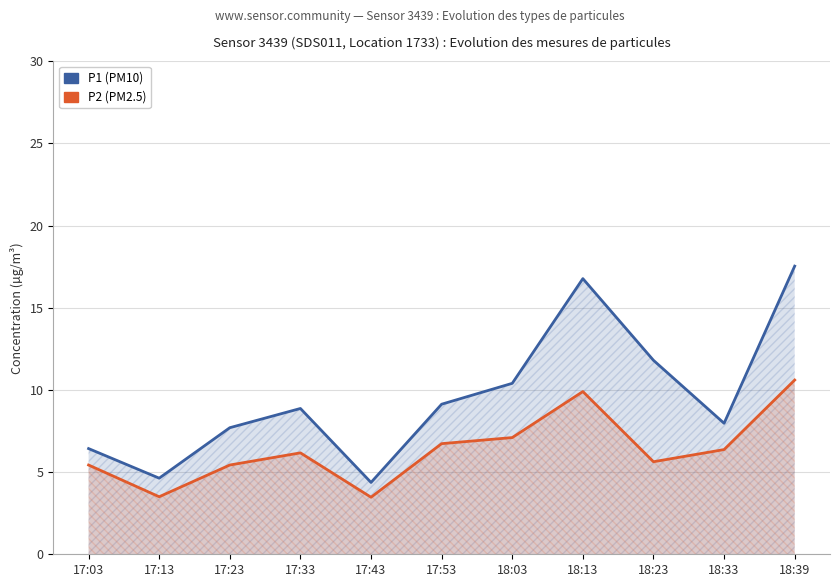

Rank the series by their average value, from lowest to highest.

P2 (PM2.5), P1 (PM10)